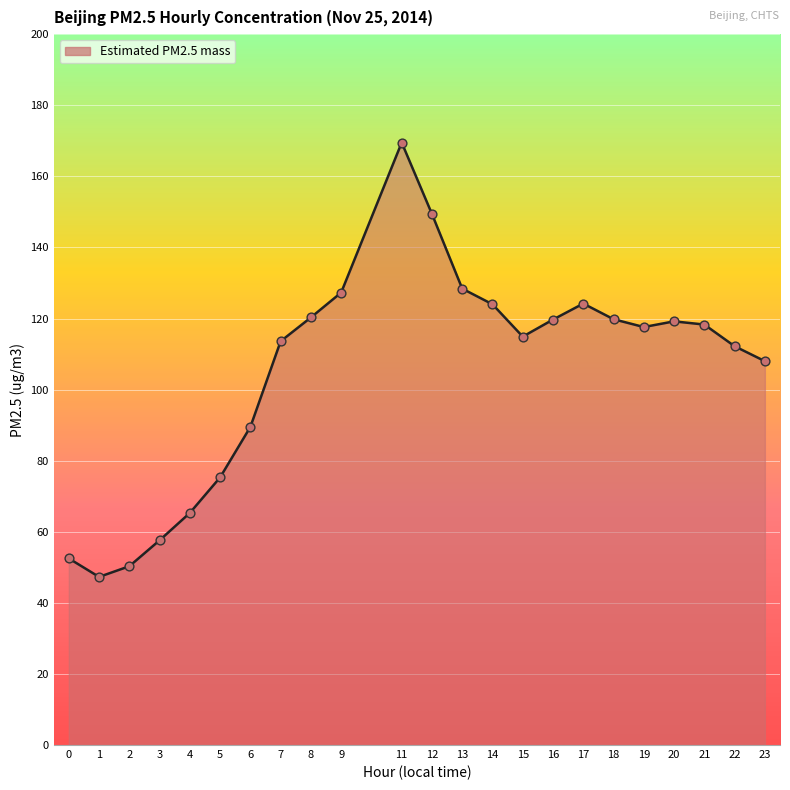

Between 16 and 22, which is larger?

16